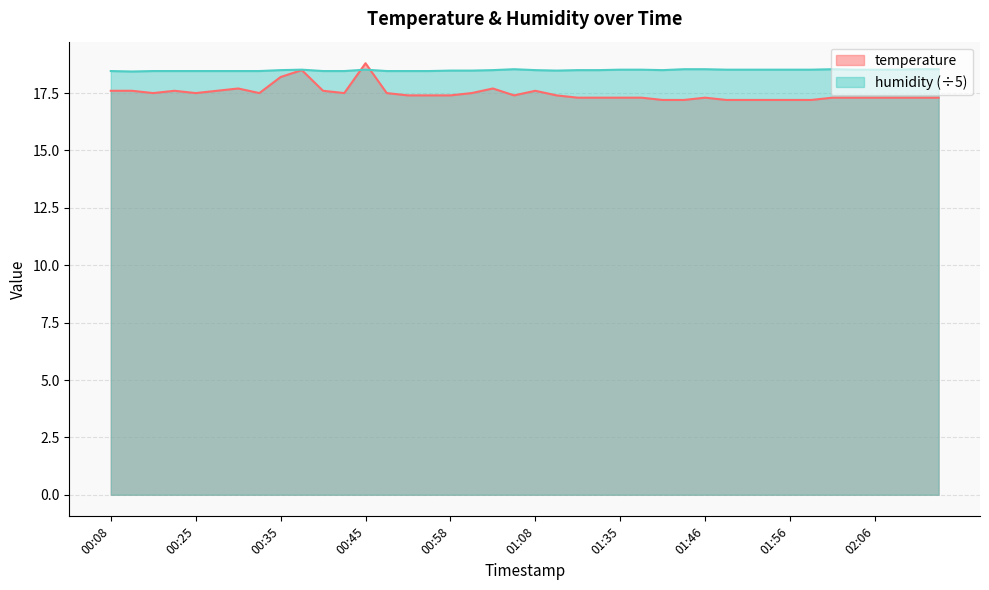

Reading left to right, list all the values displayed in this chart.

temperature: 17.6	17.6	17.5	17.6	17.5	17.6	17.7	17.5	18.2	18.5	17.6	17.5	18.8	17.5	17.4	17.4	17.4	17.5	17.7	17.4	17.6	17.4	17.3	17.3	17.3	17.3	17.2	17.2	17.3	17.2	17.2	17.2	17.2	17.2	17.3	17.3	17.3	17.3	17.3	17.3
humidity: 18.5	18.4	18.5	18.5	18.5	18.5	18.5	18.5	18.5	18.5	18.5	18.5	18.5	18.5	18.5	18.5	18.5	18.5	18.5	18.5	18.5	18.5	18.5	18.5	18.5	18.5	18.5	18.5	18.5	18.5	18.5	18.5	18.5	18.5	18.5	18.5	18.5	18.5	18.5	18.5